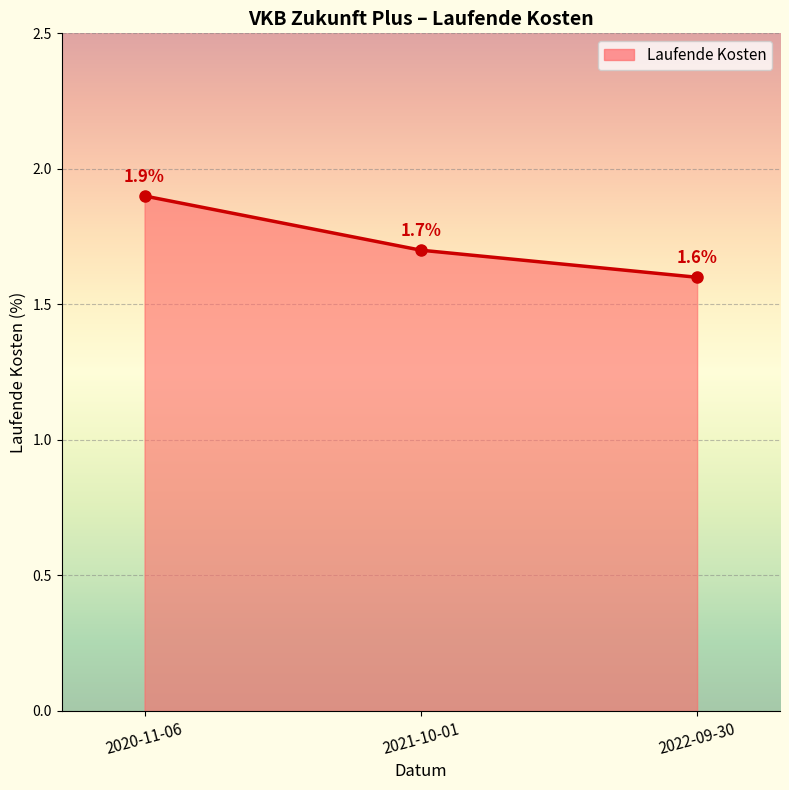

What is the value of the 3rd point from the left?

1.6